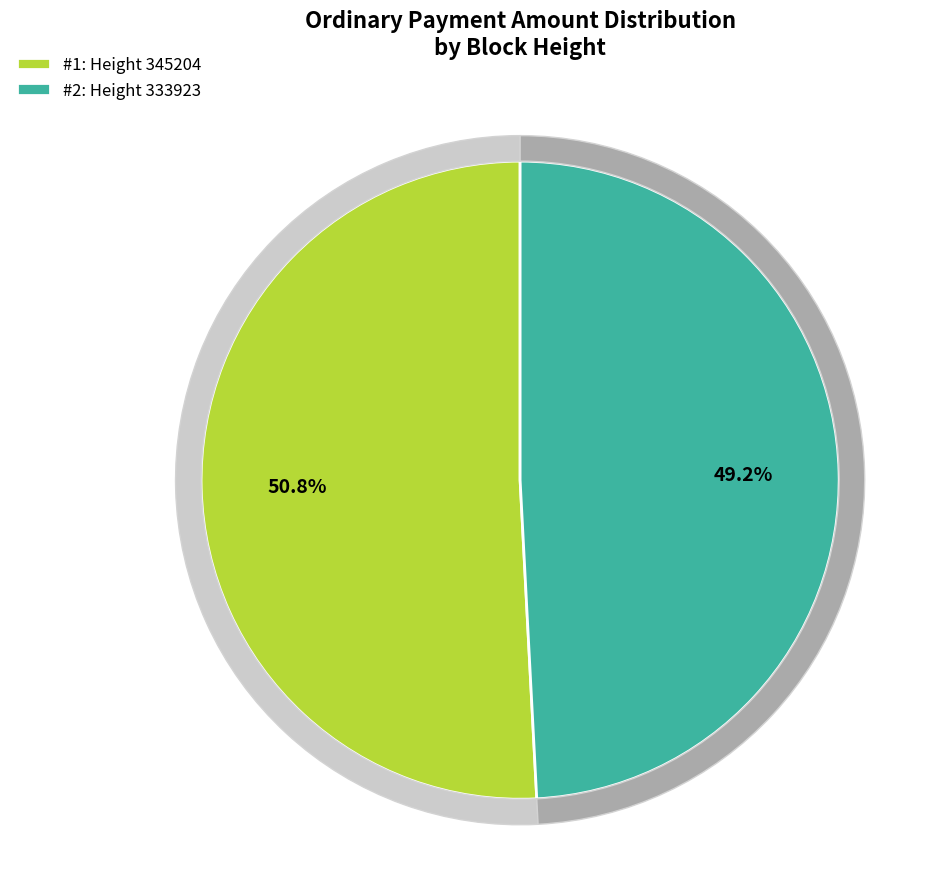

Rank the categories by value from lowest to highest.

Height 333923, Height 345204